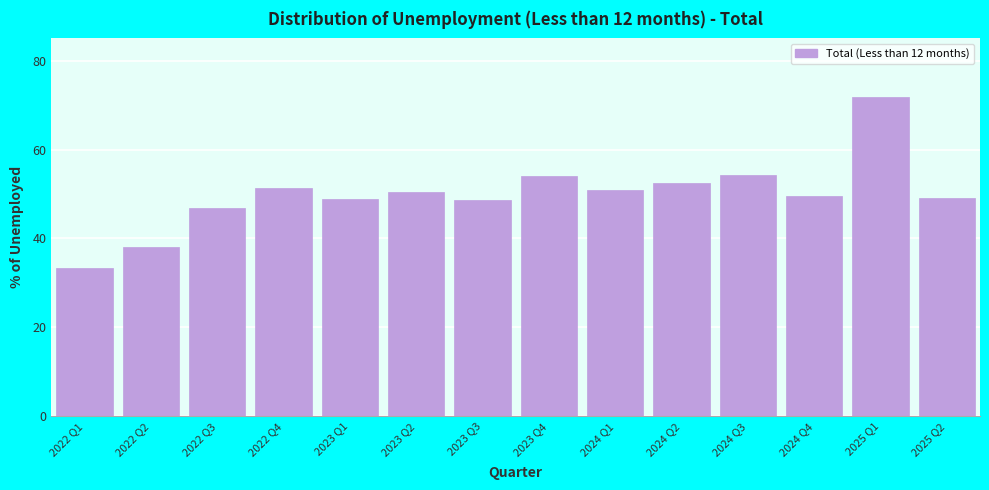

What is the value of the 3rd bar from the left?

46.9